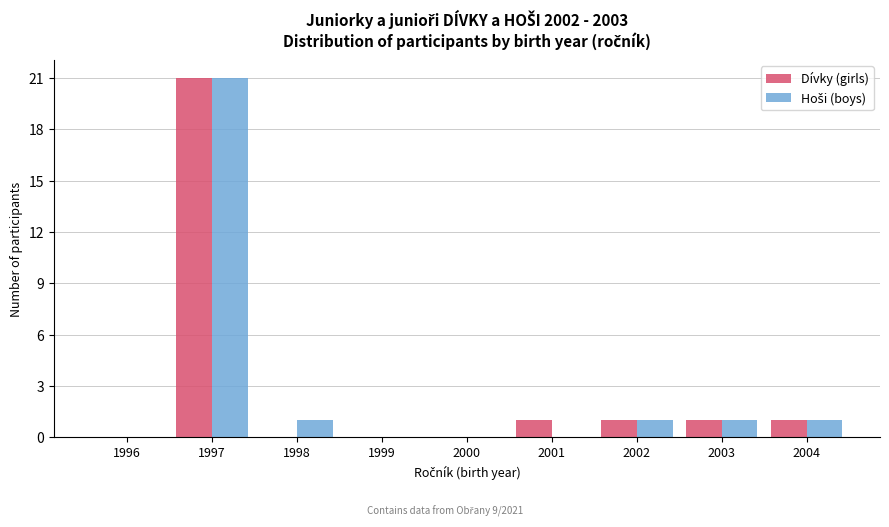

At which category is the sum across all series the highest?

1997